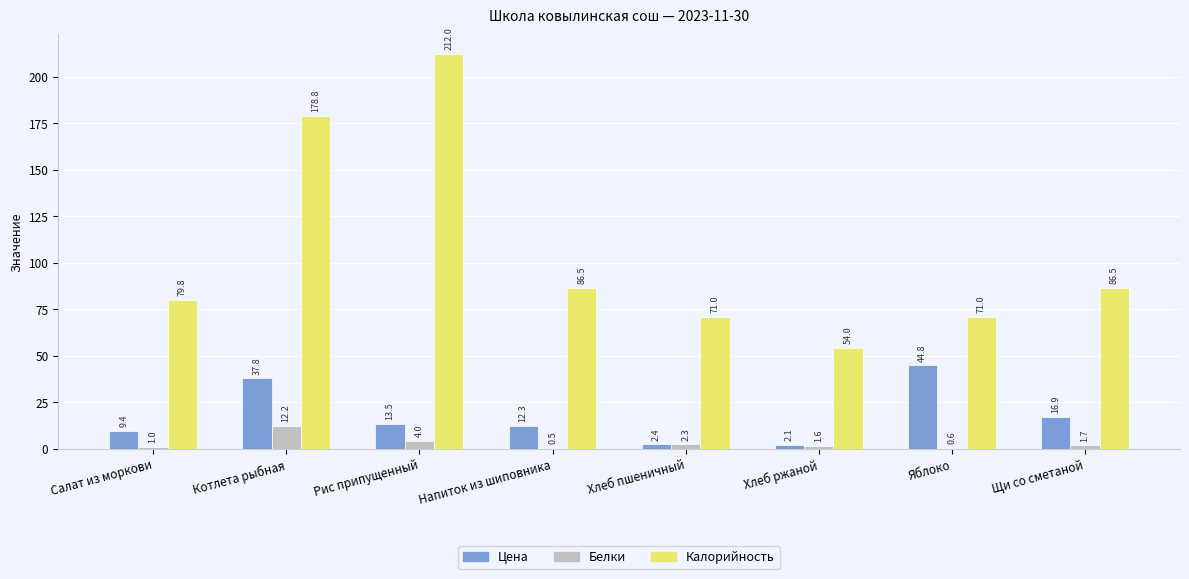

The value of Цена at Рис припущенный is 13.5. True or false?

True